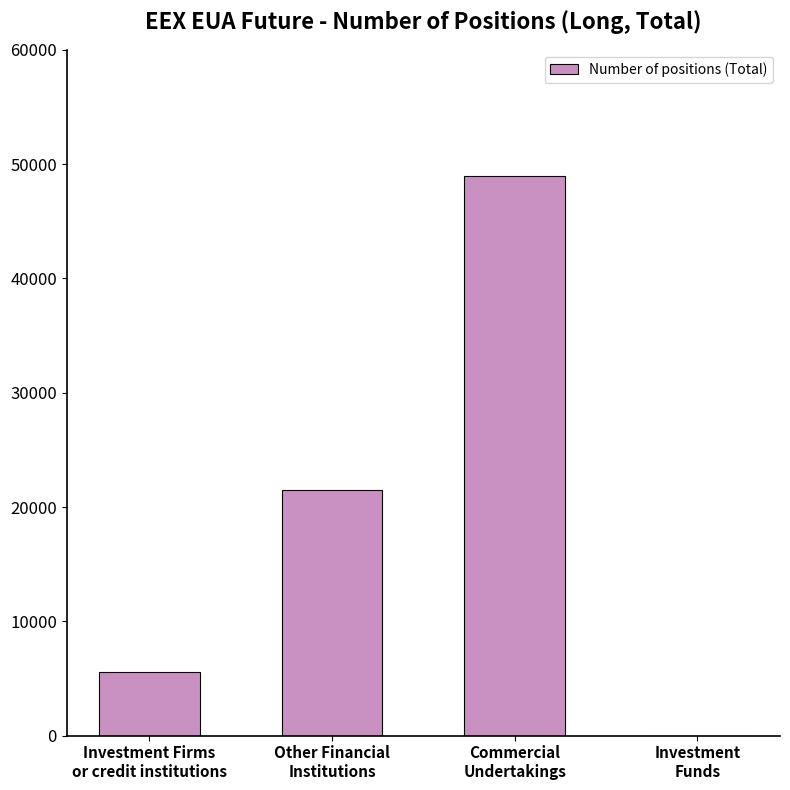

Where is the data nearest to the value 24470?

Other Financial
Institutions